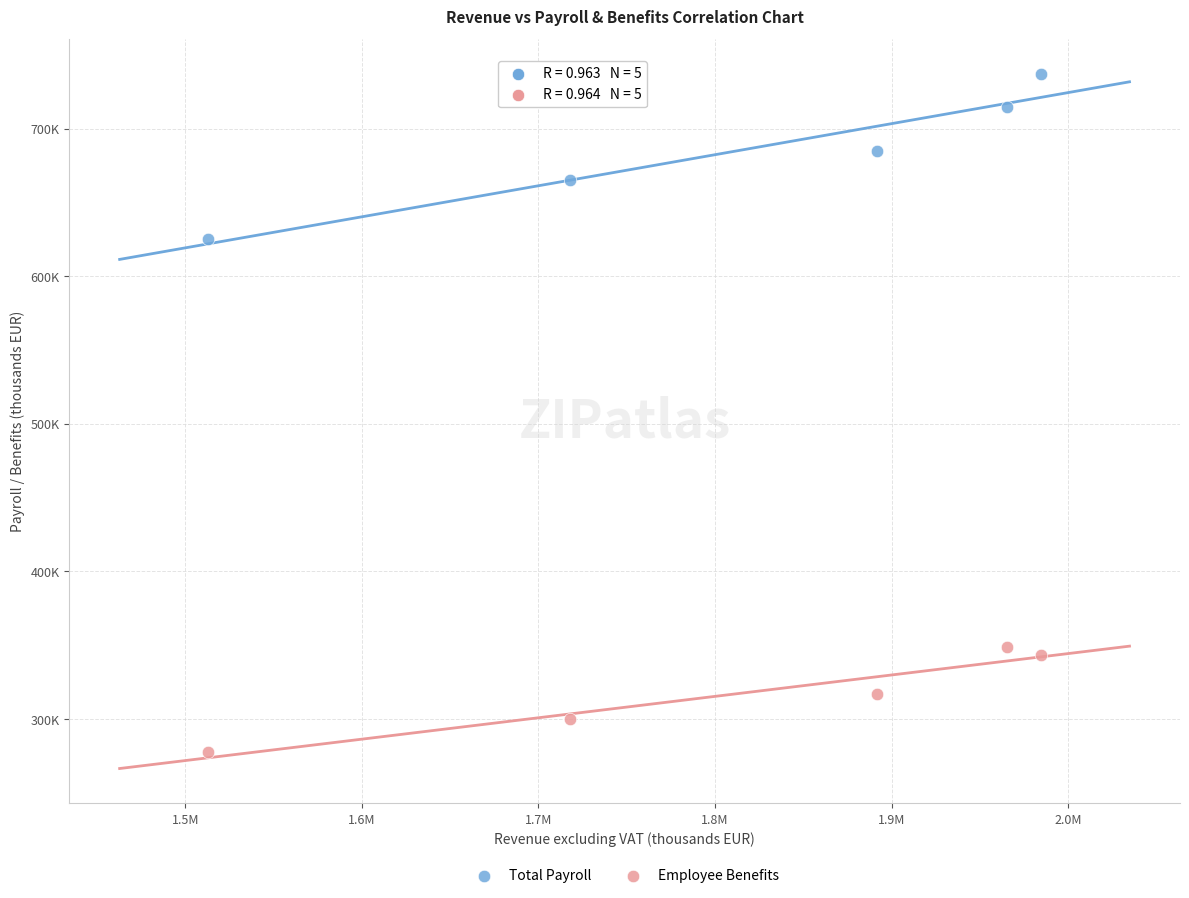

What are all the series names shown in the legend?

Total Payroll, Employee Benefits